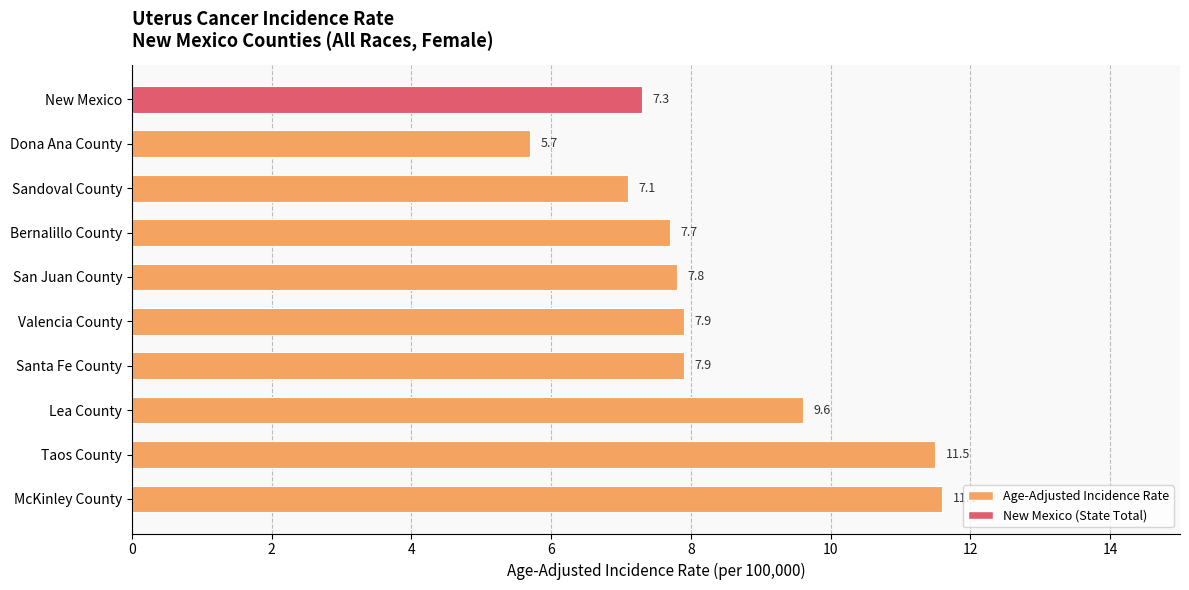

Which category has the highest value across all series?

McKinley County